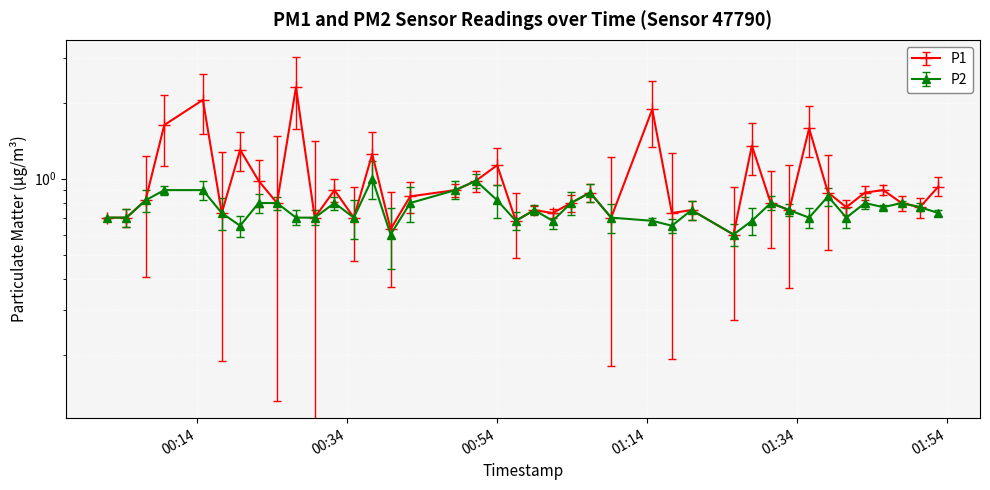

The value of P2 at 2022-08-23T01:38:08 is 1.4. True or false?

False